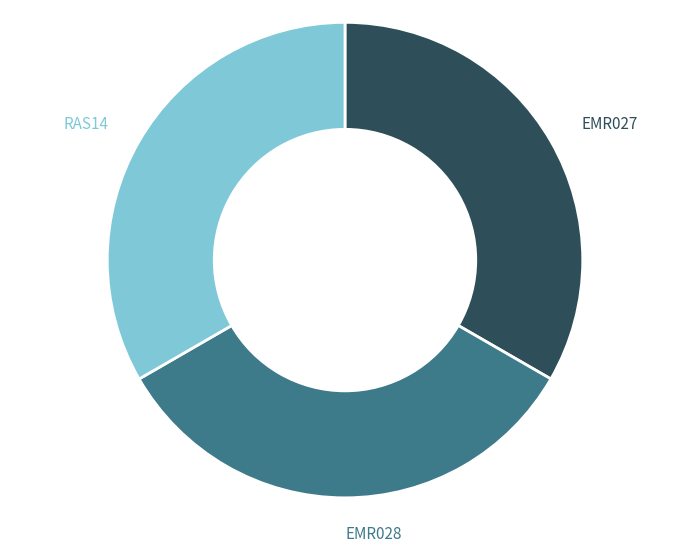

How many segments does this pie chart have?

3